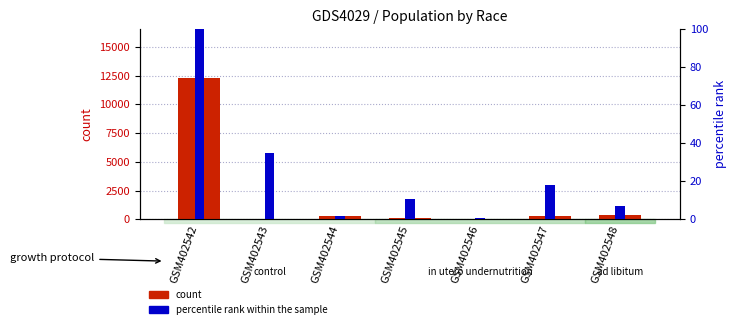

Which category has the highest value in the percentile rank within the sample series?

GSM402542